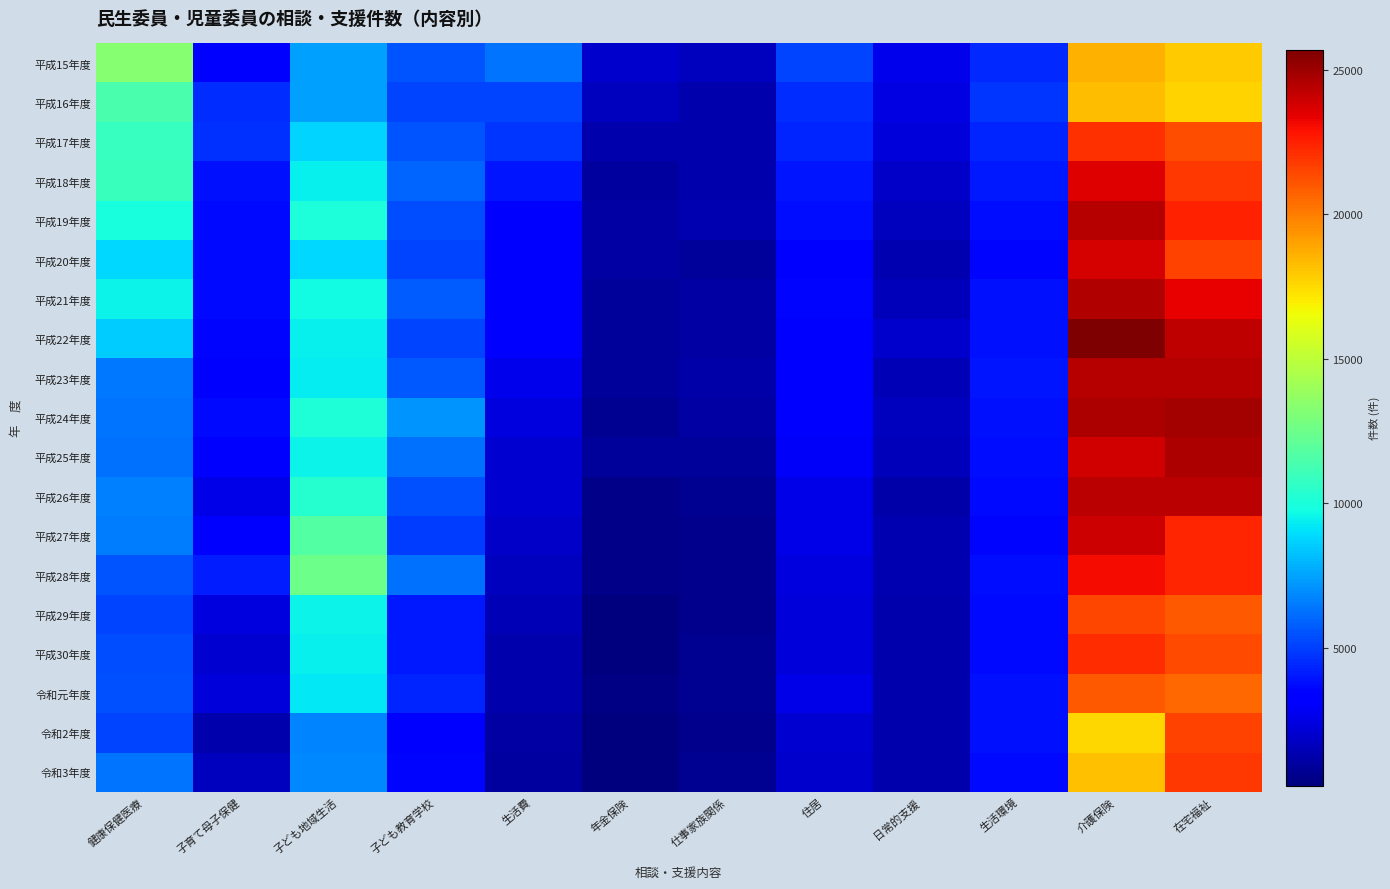

List the series in order of their peak value, lowest first.

平成16年度, 平成15年度, 令和元年度, 平成29年度, 令和2年度, 令和3年度, 平成17年度, 平成30年度, 平成28年度, 平成18年度, 平成20年度, 平成27年度, 平成26年度, 平成19年度, 平成23年度, 平成21年度, 平成25年度, 平成24年度, 平成22年度